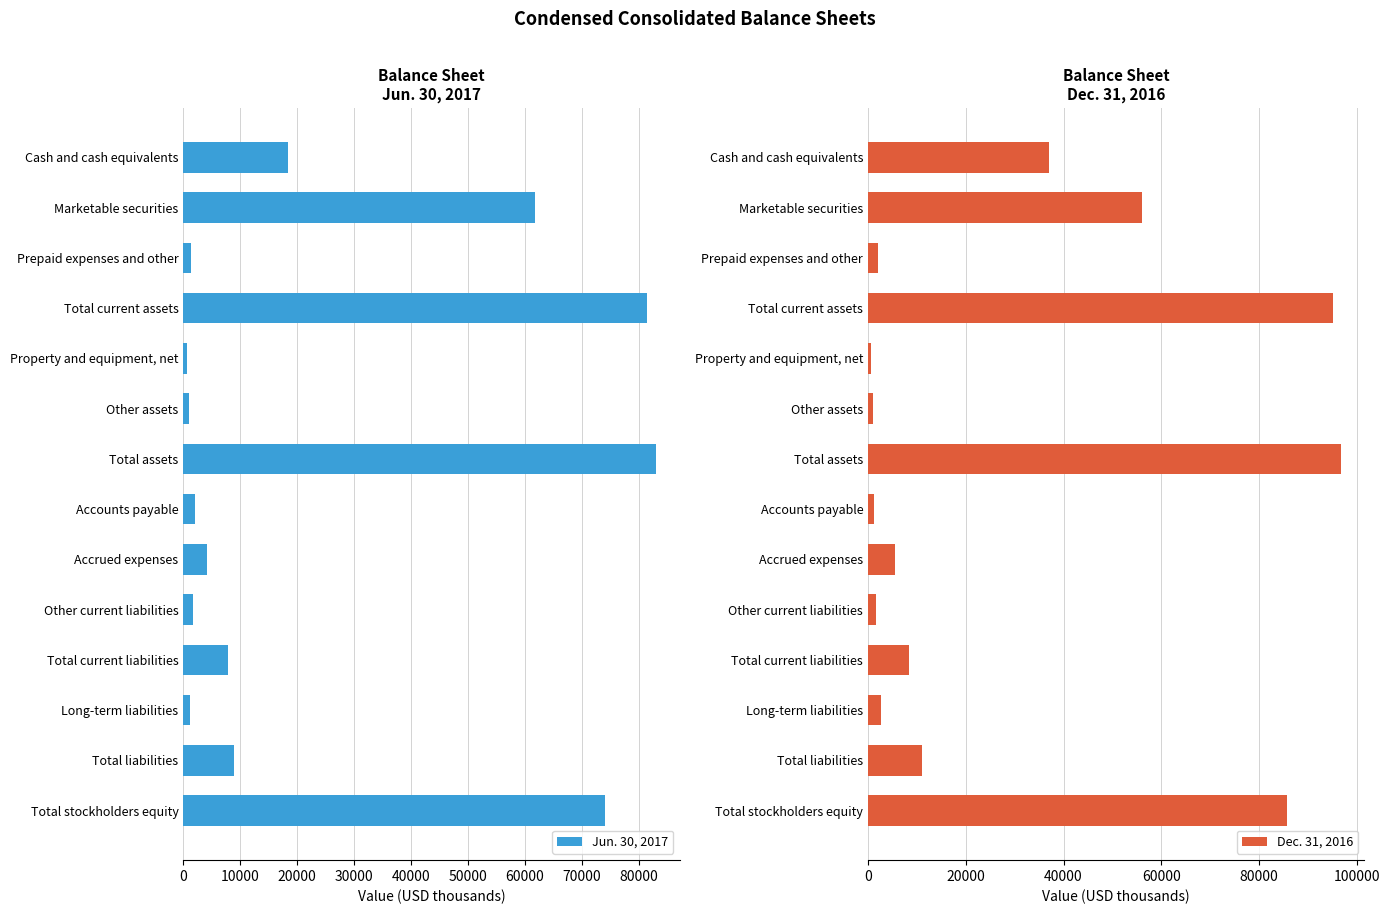

The Dec. 31, 2016 series shows 5534 at Accrued expenses. True or false?

True